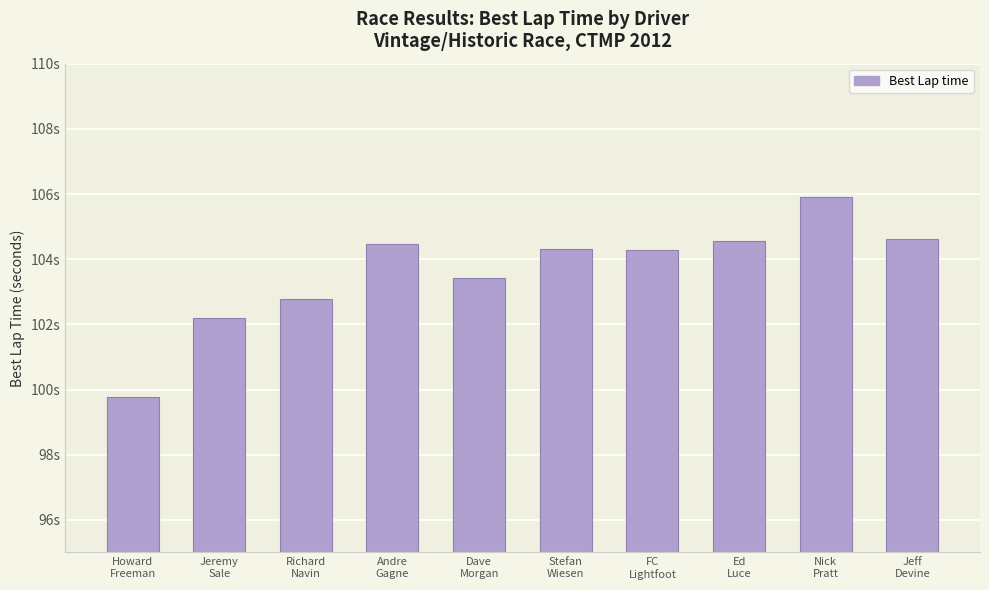

What is the average value?

103.6